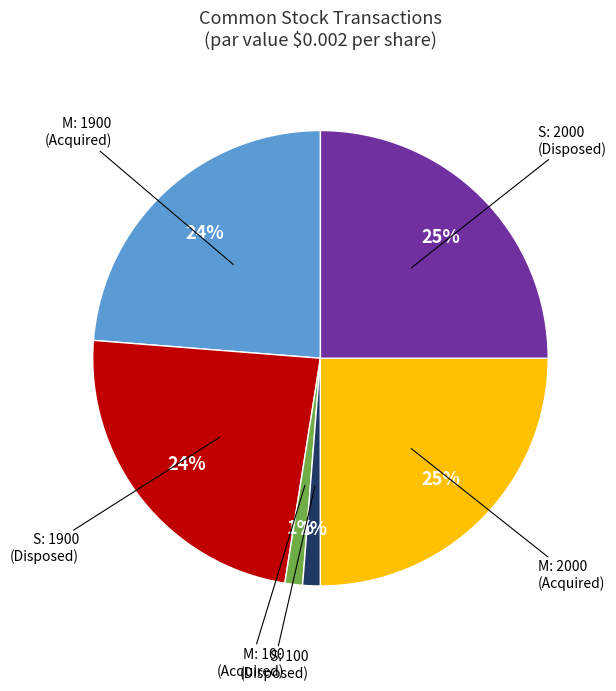

To the nearest percent, what is the difference between the largest and smallest slice percentages?

24%